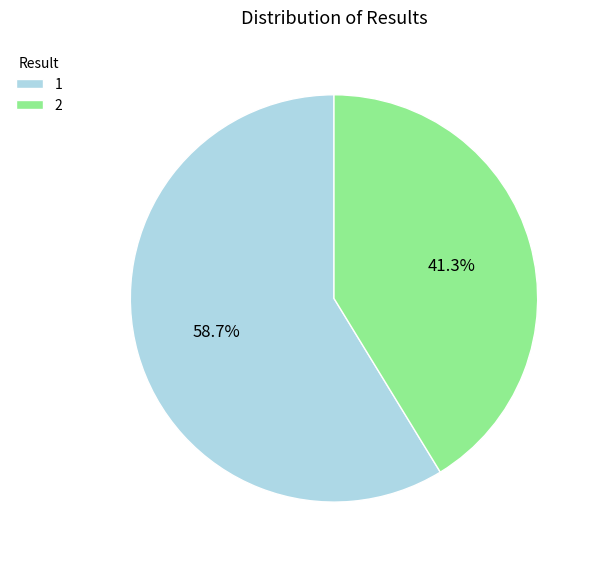

True or false: 2 accounts for 28% of the total.

False